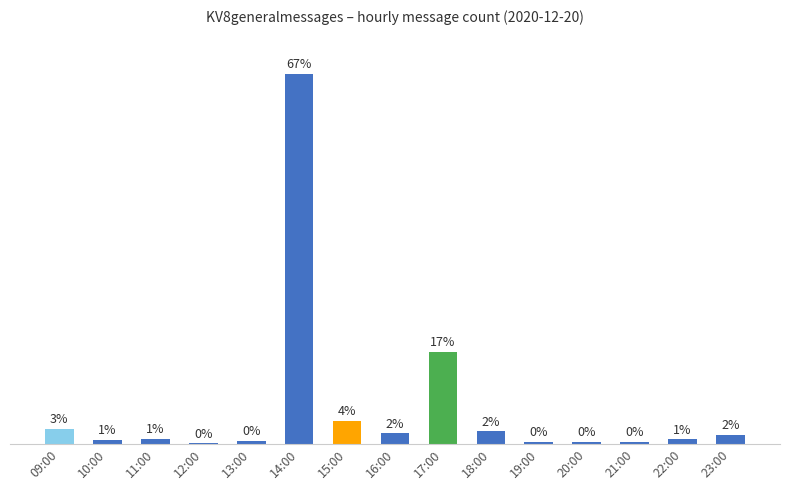

Is it true that the value at 14:00 is 932?

False